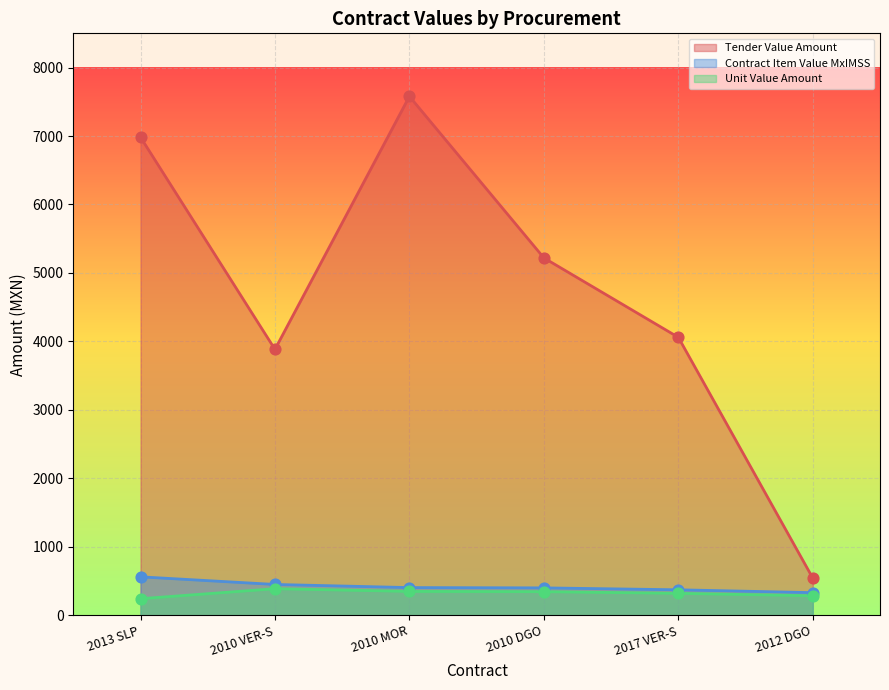

Which series has the largest total across all categories?

Tender Value Amount